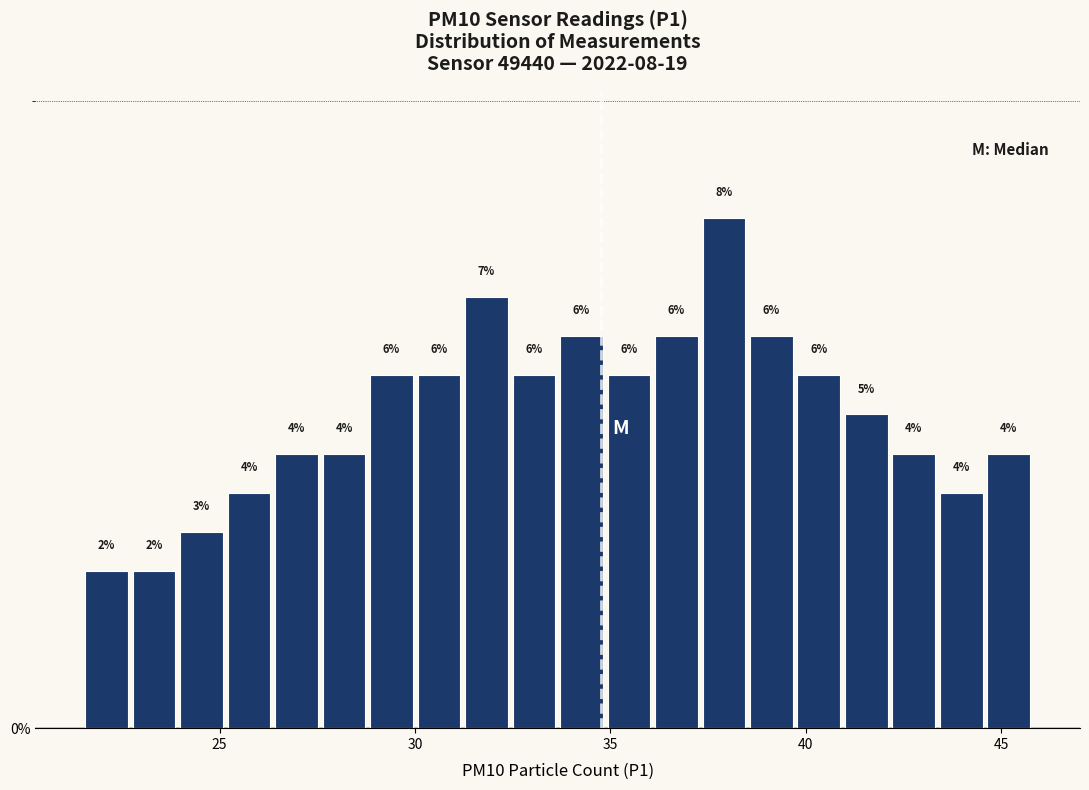

Read against the x-axis, roughly where is the centre of the tallest bar?

38.0